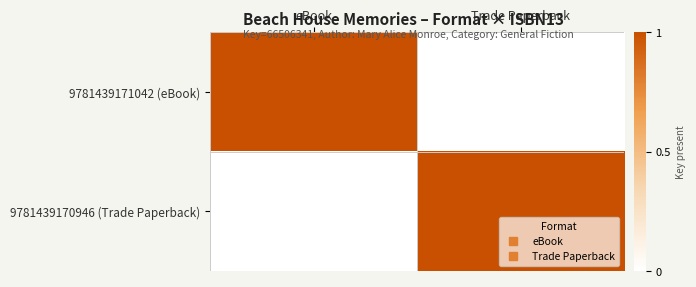

Which category has the lowest value across all series?

Trade Paperback